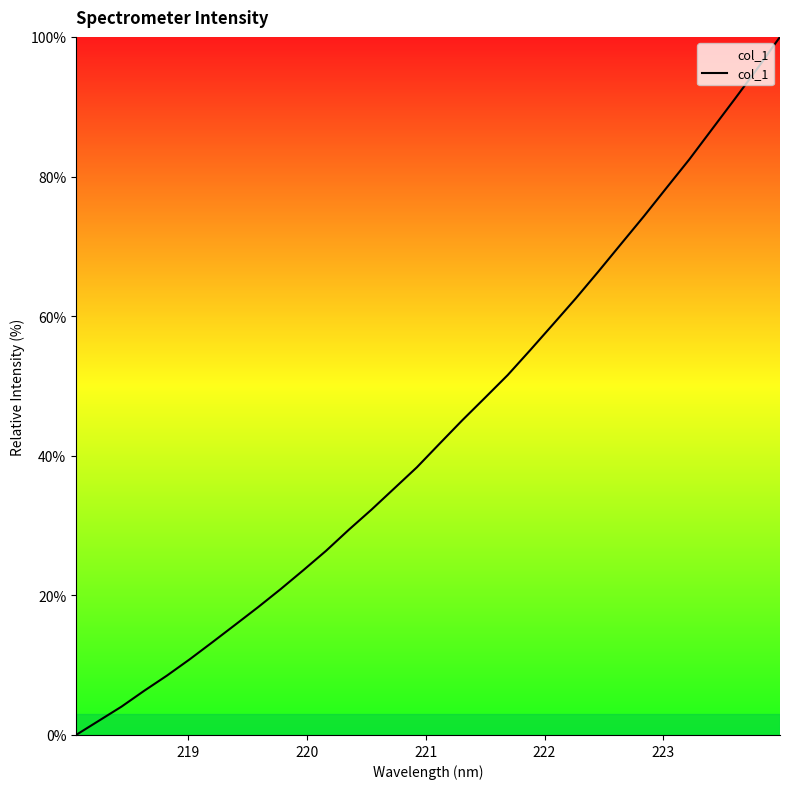

What is the difference between the maximum and minimum values?

100.0